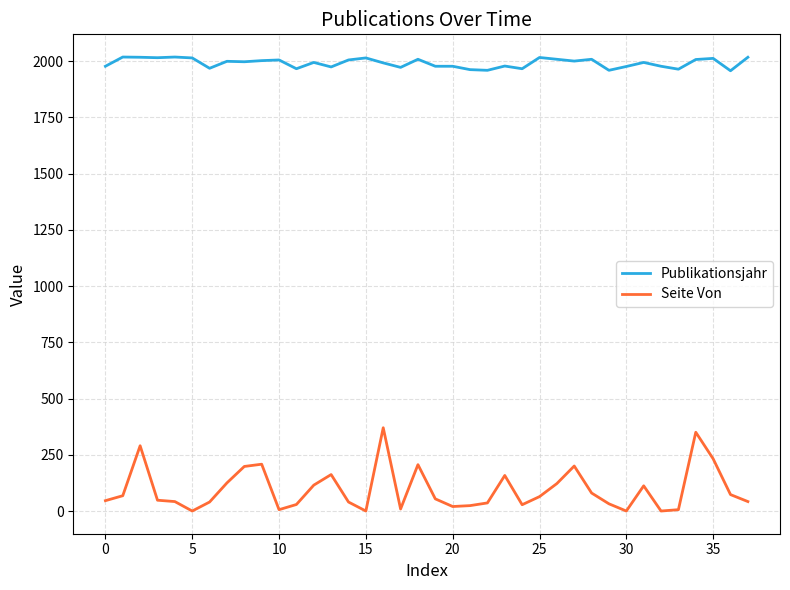

Which series has the widest spread of values?

Seite Von